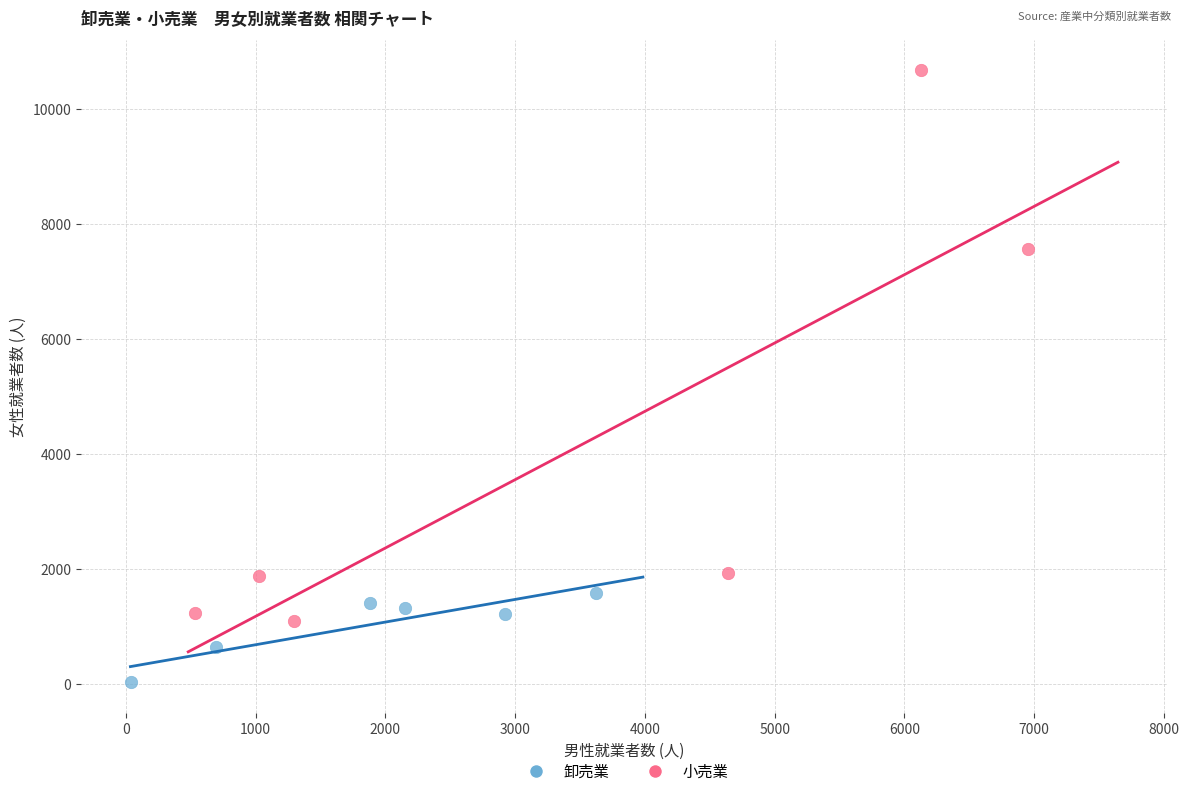

What are all the series names shown in the legend?

卸売業, 小売業